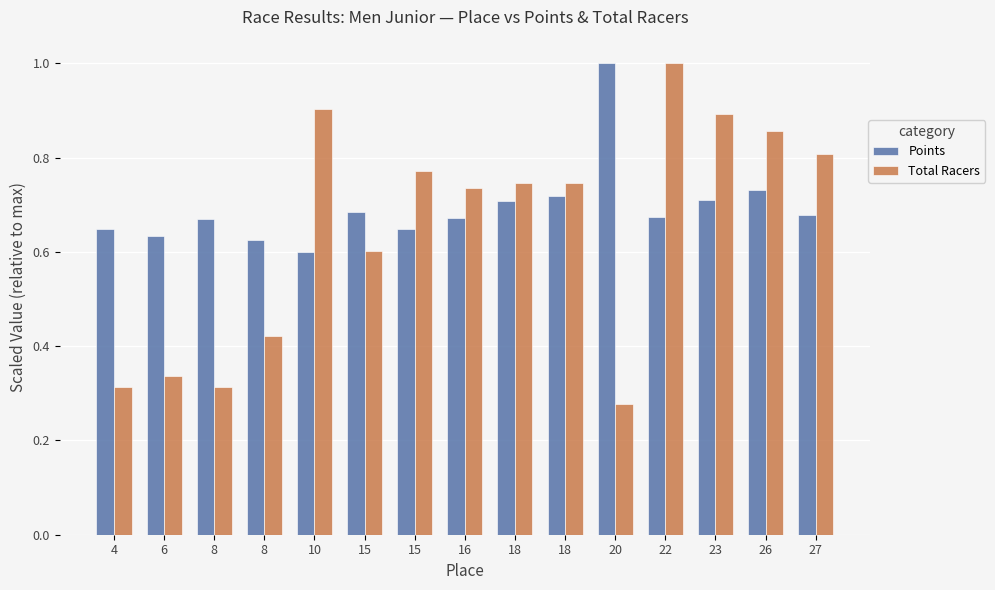

Is the value of Points at 16 greater than the value of Total Racers at 20?

Yes